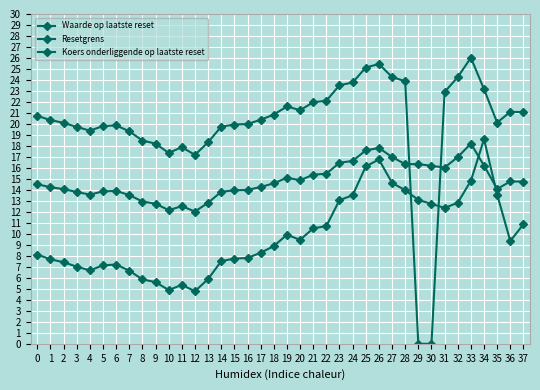

The Waarde op laatste reset series shows 3.2 at 21. True or false?

False